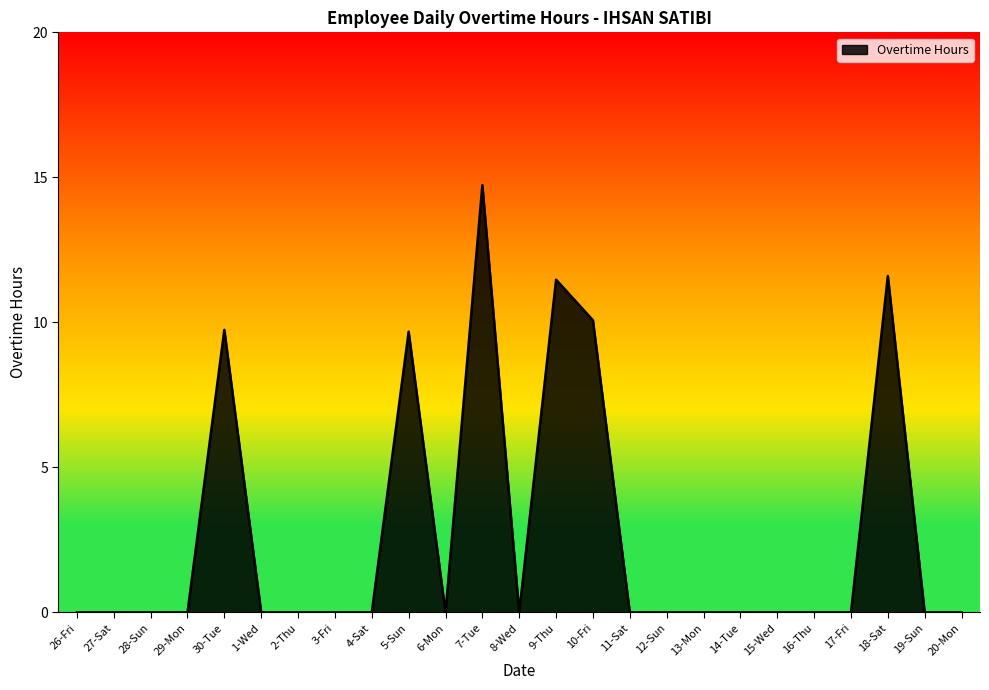

Reading left to right, what are all the values shown in this chart?

26-Fri=0.0	27-Sat=0.0	28-Sun=0.0	29-Mon=0.0	30-Tue=9.7	1-Wed=0.0	2-Thu=0.0	3-Fri=0.0	4-Sat=0.0	5-Sun=9.7	6-Mon=0.0	7-Tue=14.7	8-Wed=0.0	9-Thu=11.5	10-Fri=10.1	11-Sat=0.0	12-Sun=0.0	13-Mon=0.0	14-Tue=0.0	15-Wed=0.0	16-Thu=0.0	17-Fri=0.0	18-Sat=11.6	19-Sun=0.0	20-Mon=0.0